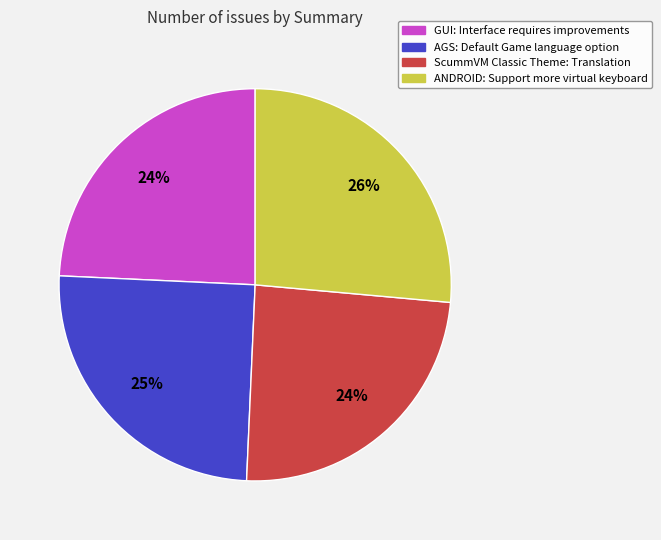

Approximately how many times larger is the value at ANDROID: Support more virtual keyboard compared to ScummVM Classic Theme: Translation?

1.1